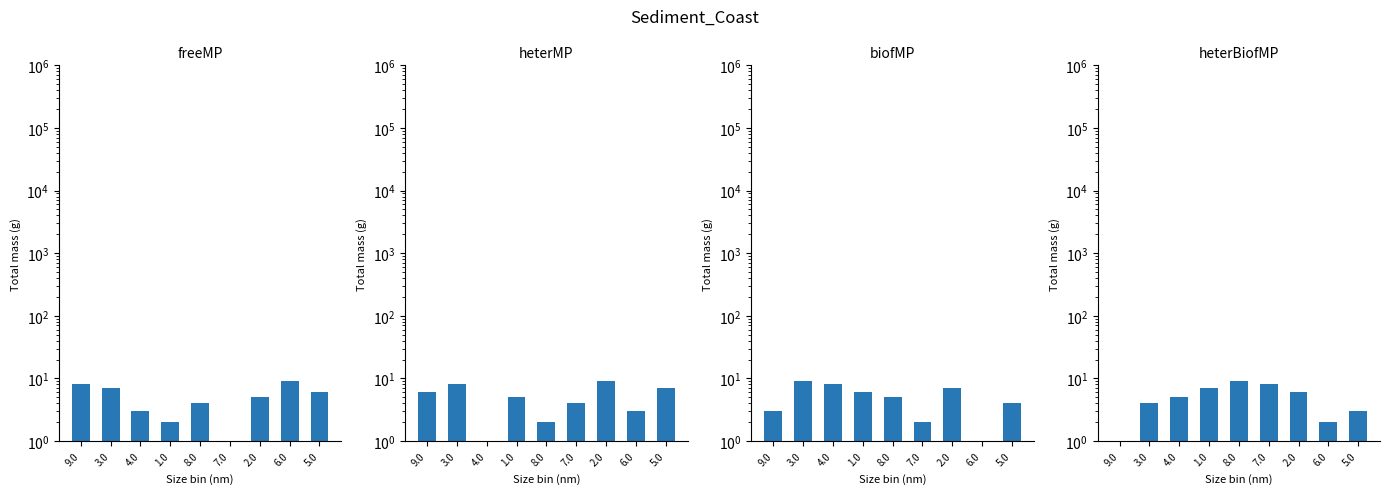

What is the difference between the second highest and minimum values in the freeMP series?

7